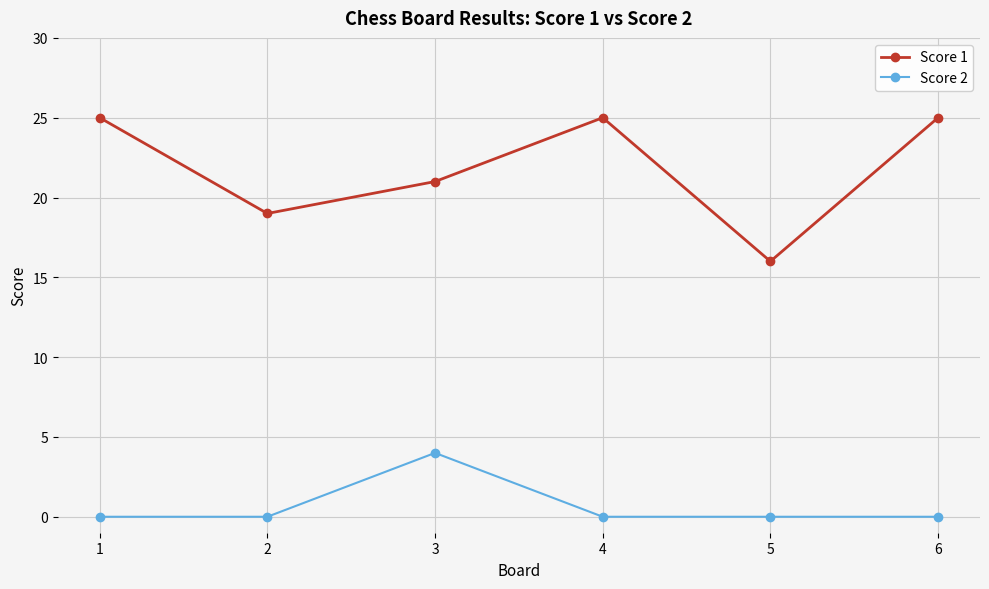

How many categories are shown in the chart?

6